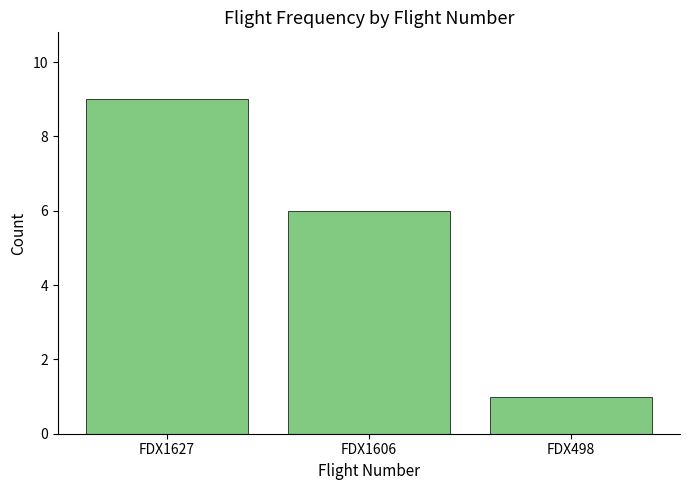

Reading left to right, what are all the values shown in this chart?

FDX1627=9	FDX1606=6	FDX498=1